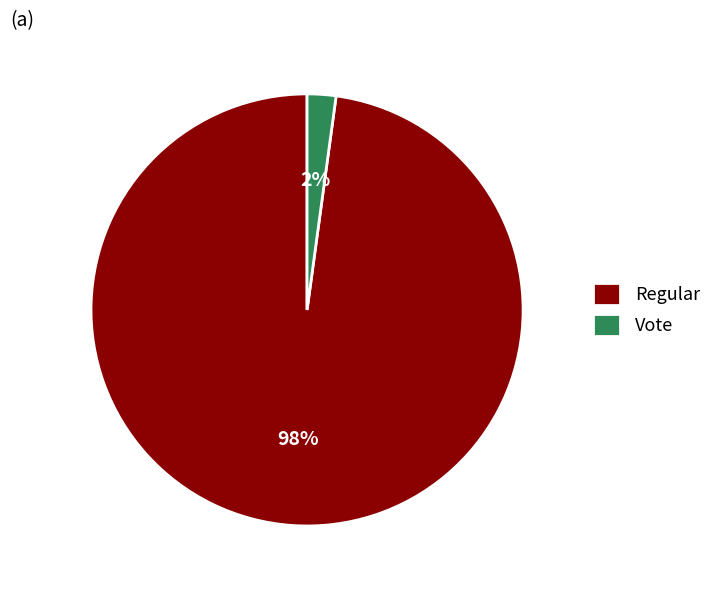

Count the number of slices in the pie.

2